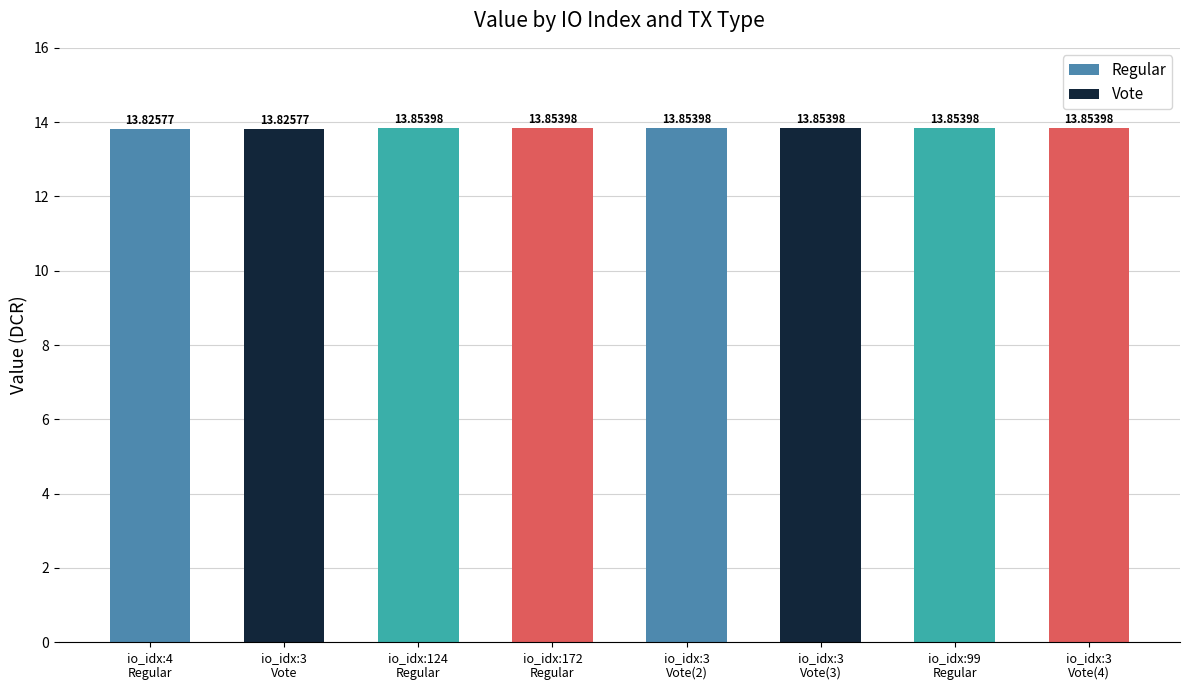

At which category does the chart reach its minimum across all series?

4